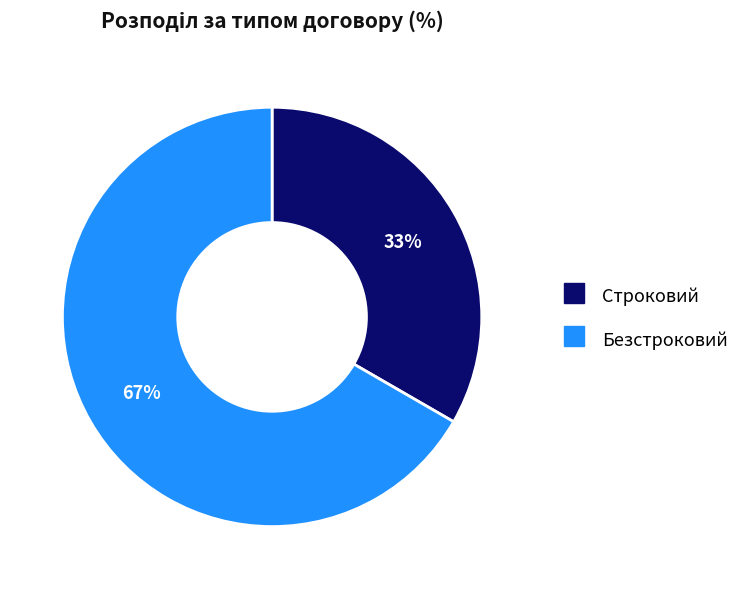

To the nearest percent, what is the combined percentage of Безстроковий and Строковий?

100%